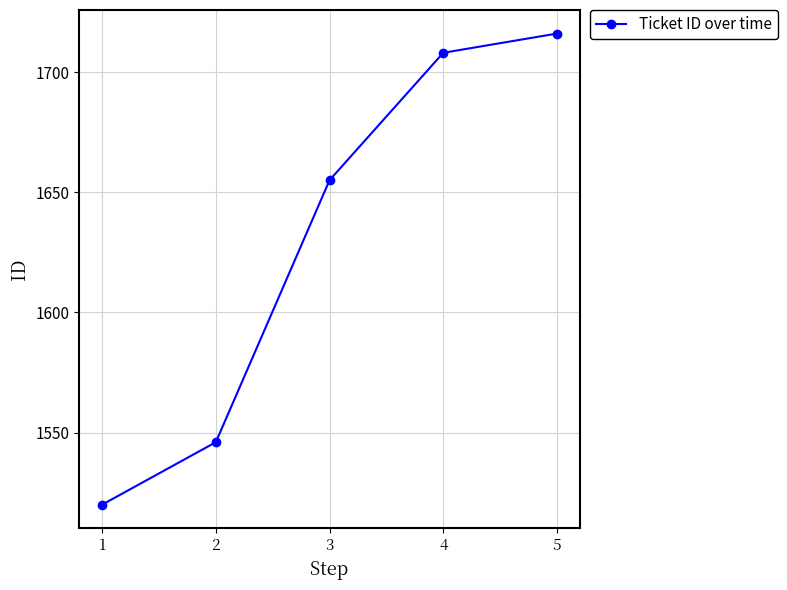

What is the difference between the values at 1 and 5?

196